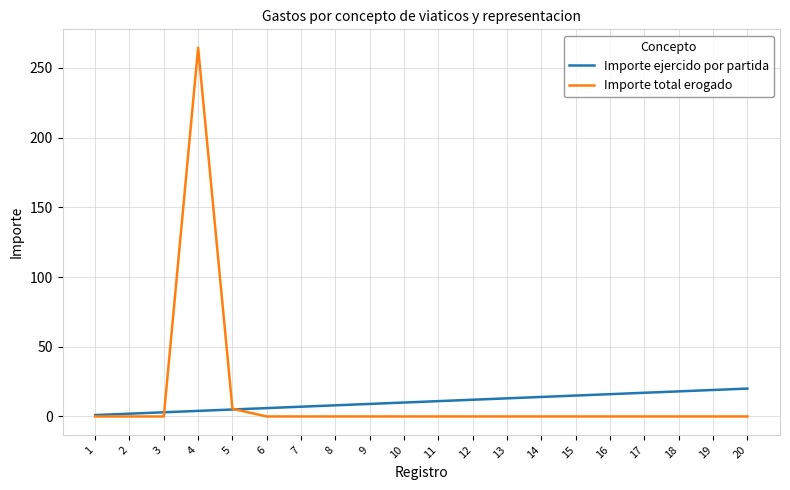

After their last crossing, which series has the higher values: Importe total erogado or Importe ejercido por partida?

Importe ejercido por partida